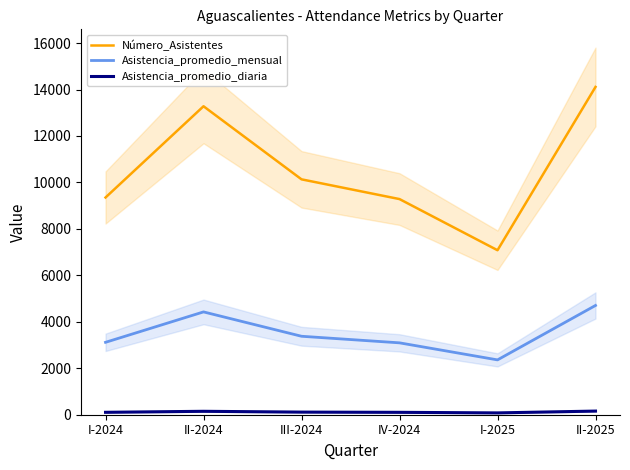

At which category does the chart reach its peak across all series?

II-2025